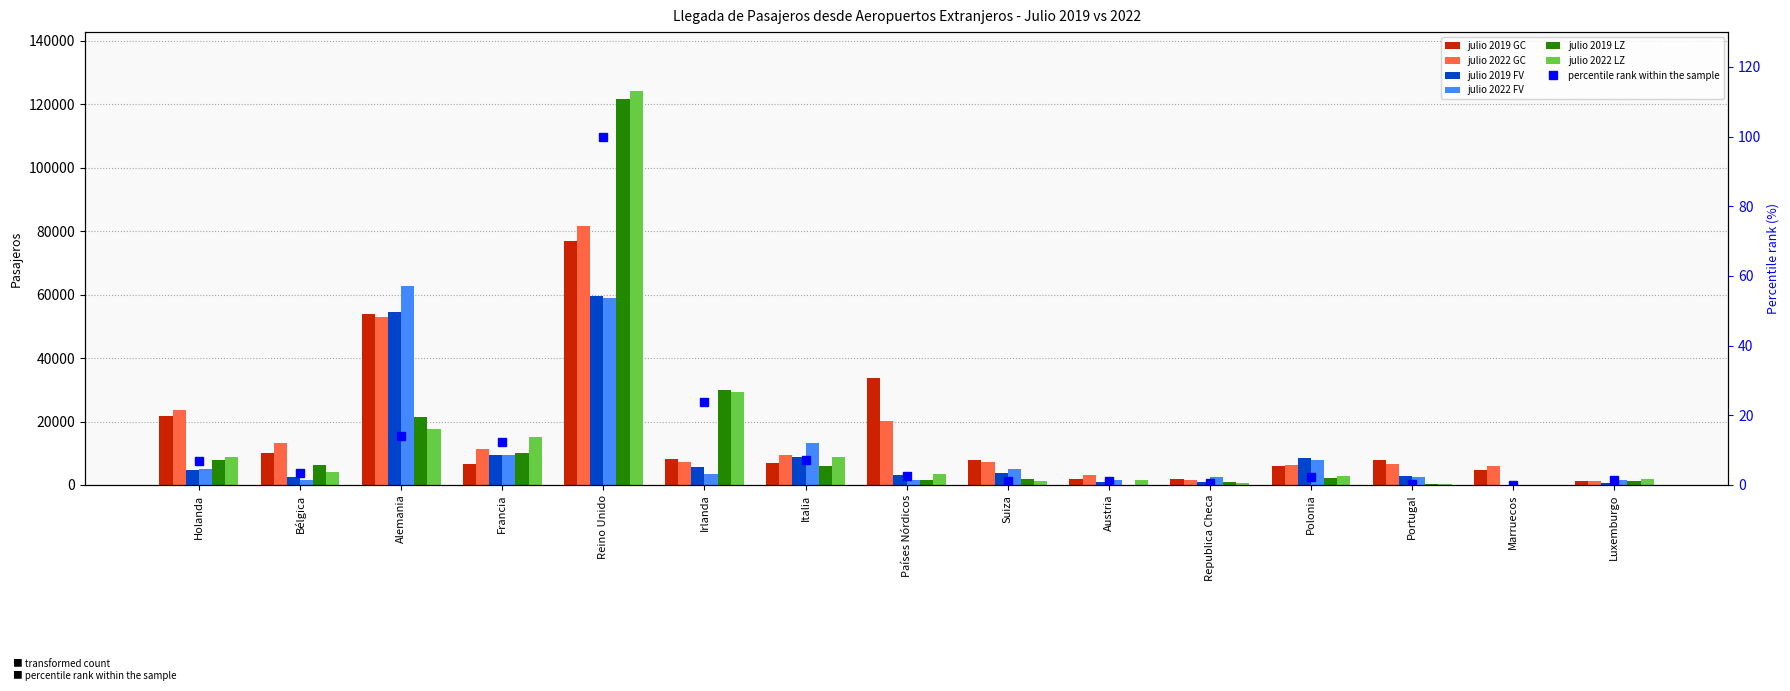

How many groups of bars are there?

15